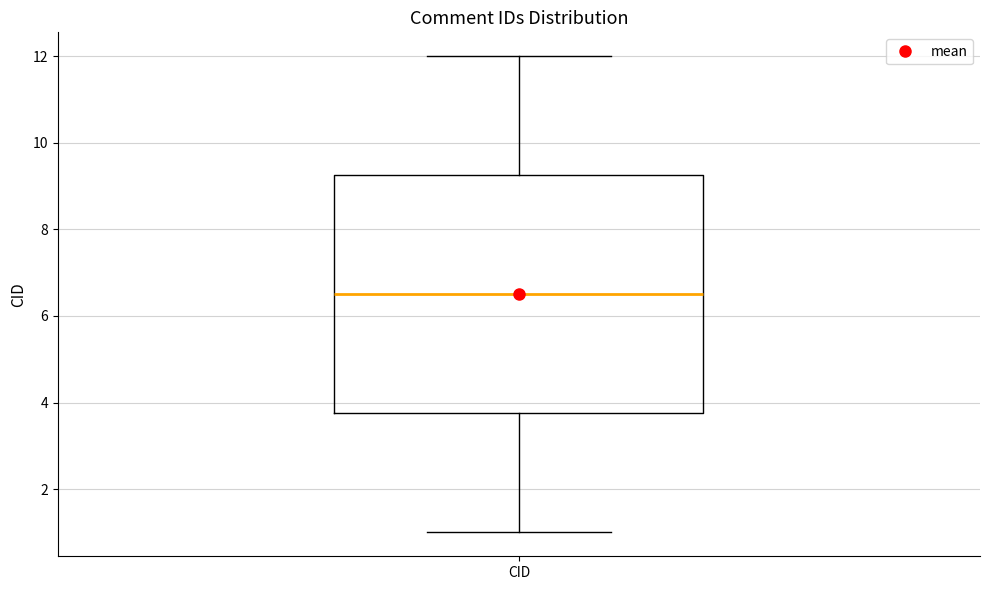

Read this box plot against the y-axis: the position of the median line, the range covered by the box, and the ends of both whiskers. The values are not printed on the chart, so give them approximately, as read against the axis.

median 6.6, box 3.8 to 9.2, whiskers 1.0 to 12.0